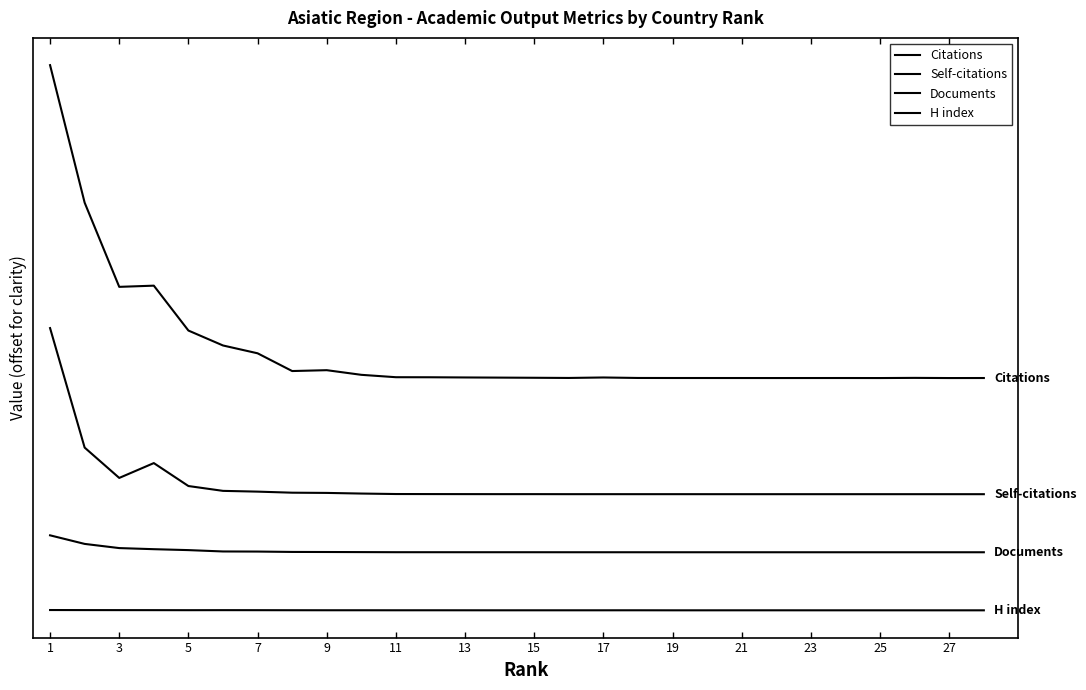

Does the chart display data point markers on the line(s)?

No